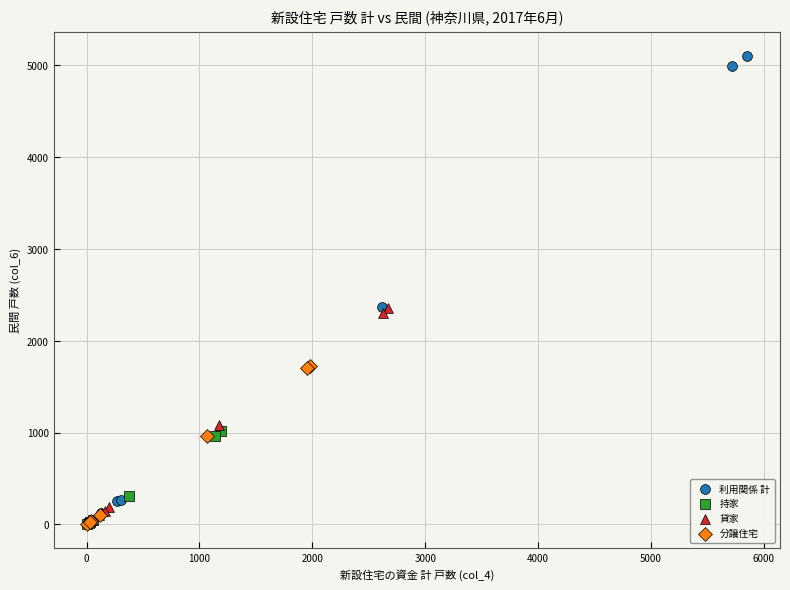

What are all the series names shown in the legend?

利用関係 計, 持家, 貸家, 分譲住宅